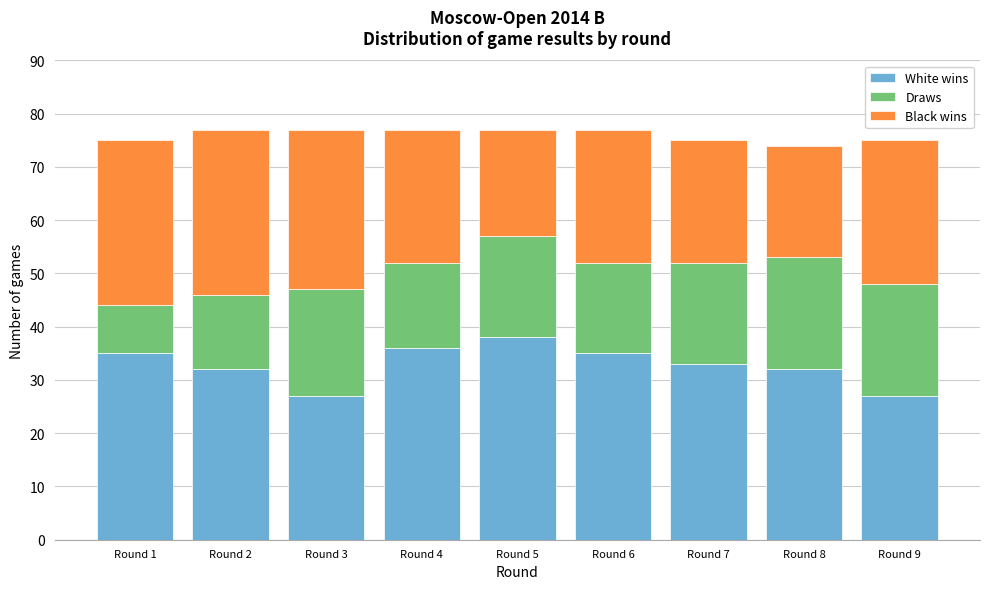

Reading left to right, list the values for the White wins series.

Round 1=35	Round 2=32	Round 3=27	Round 4=36	Round 5=38	Round 6=35	Round 7=33	Round 8=32	Round 9=27